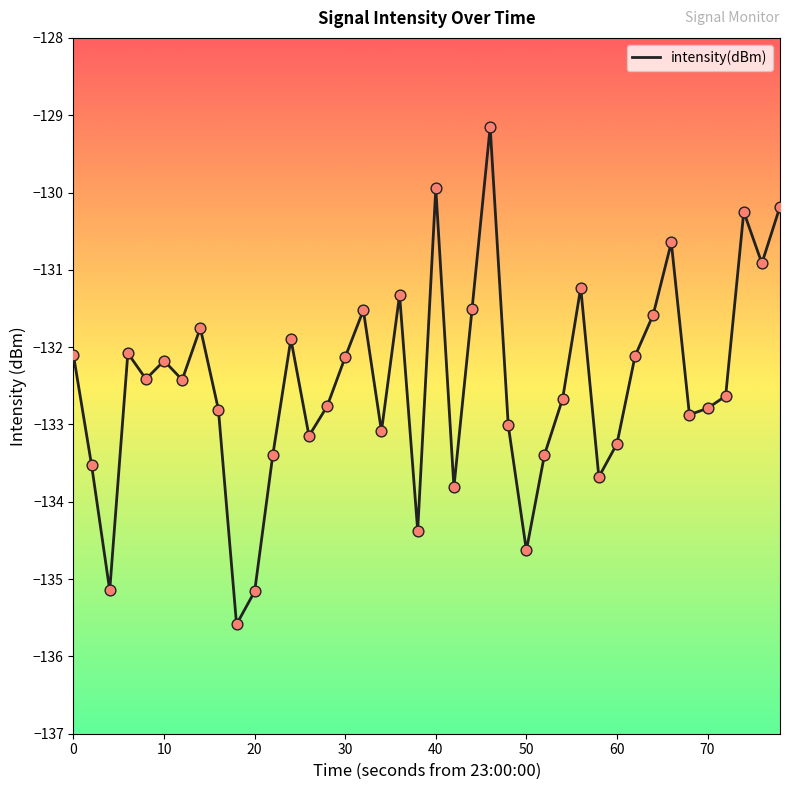

What is the smallest value displayed?

-135.6